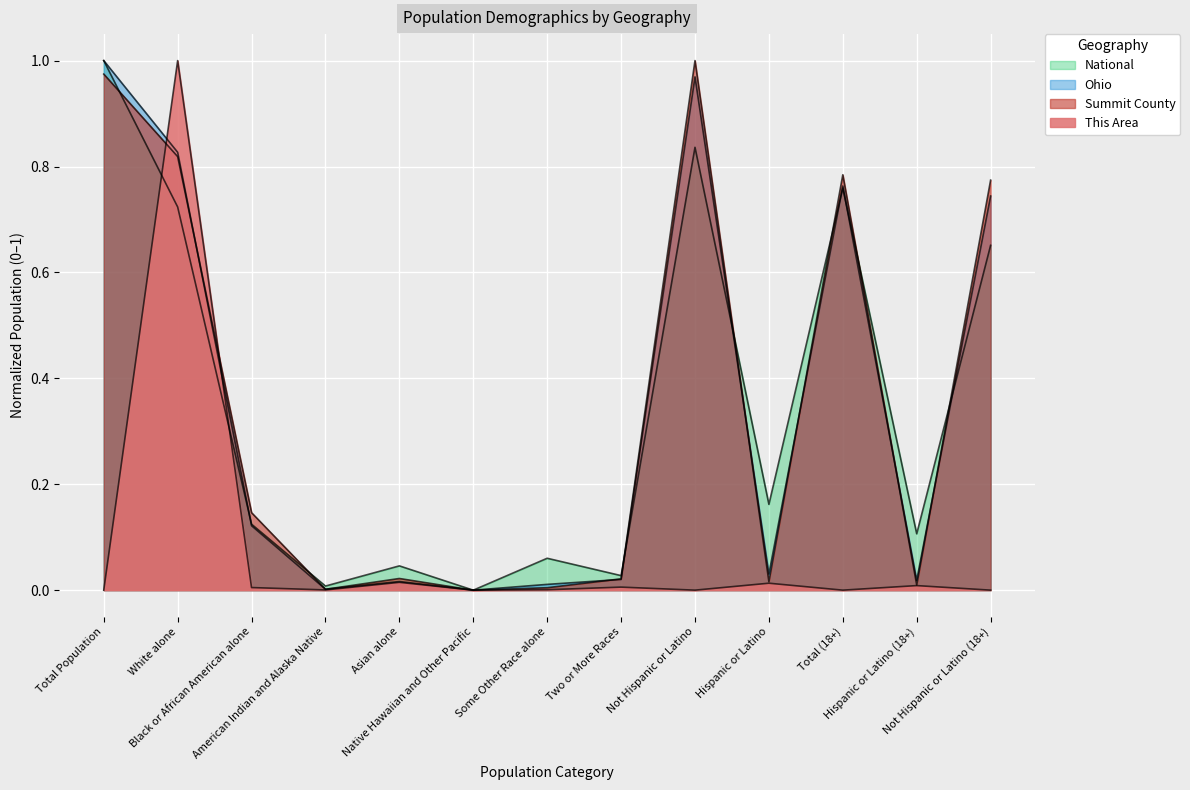

Reading right to left, list all the values displayed in this chart.

This Area: 0.0	0.0	0.0	0.0	0.0	0.0	0.0	0.0	0.0	0.0	0.0	1.0	0.0
Summit County: 0.8	0.0	0.8	0.0	1.0	0.0	0.0	0.0	0.0	0.0	0.1	0.8	1.0
Ohio: 0.7	0.0	0.8	0.0	1.0	0.0	0.0	0.0	0.0	0.0	0.1	0.8	1.0
National: 0.7	0.1	0.8	0.2	0.8	0.0	0.1	0.0	0.0	0.0	0.1	0.7	1.0